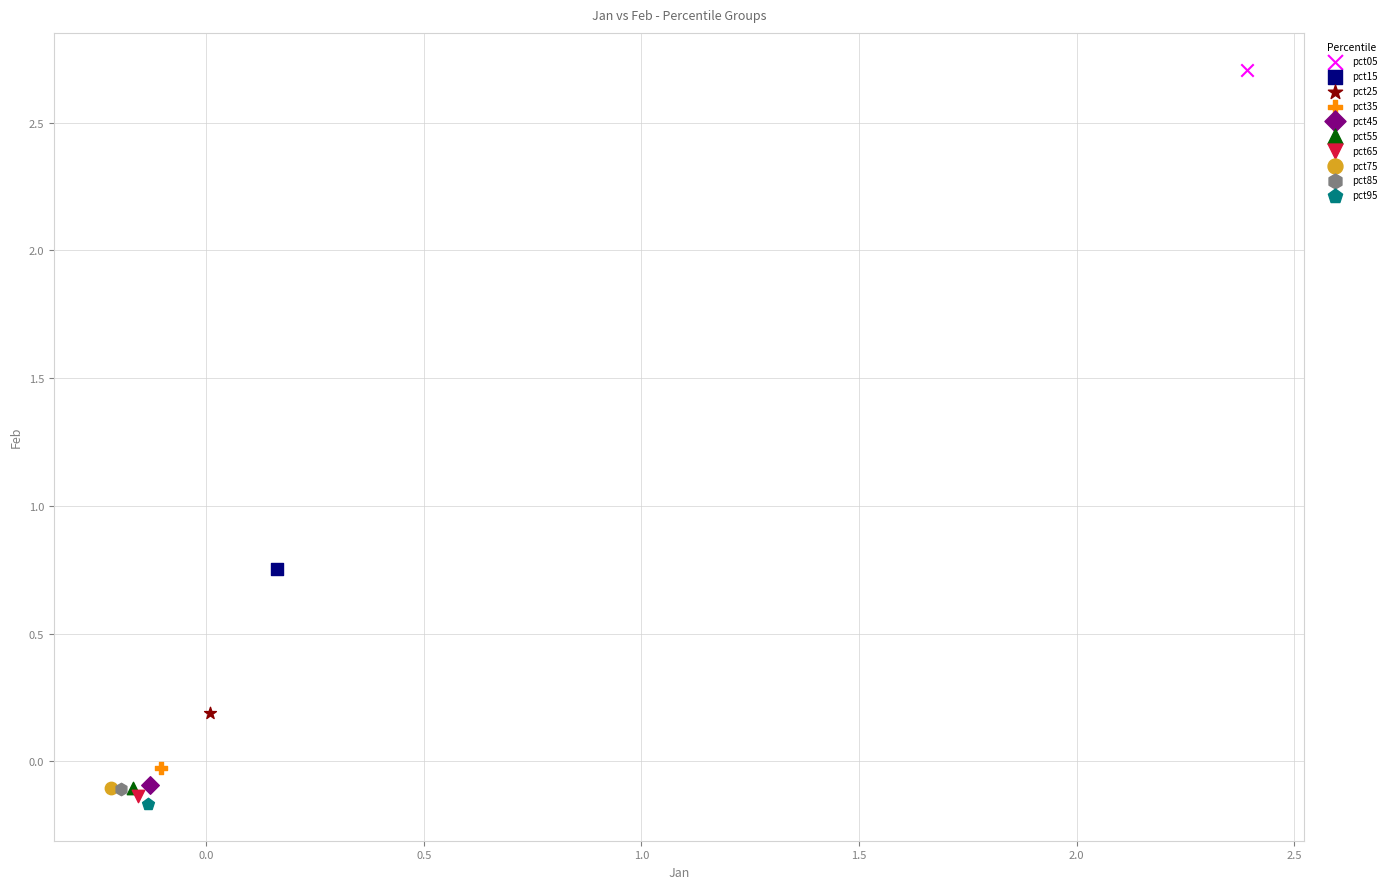

Which series reaches the minimum Y coordinate?

pct95